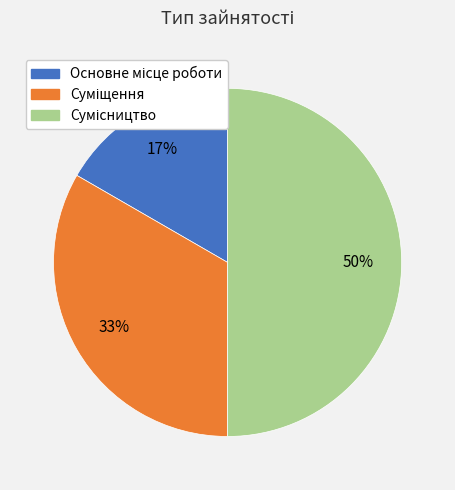

To the nearest percent, what is the difference between the largest and smallest slice percentages?

33%